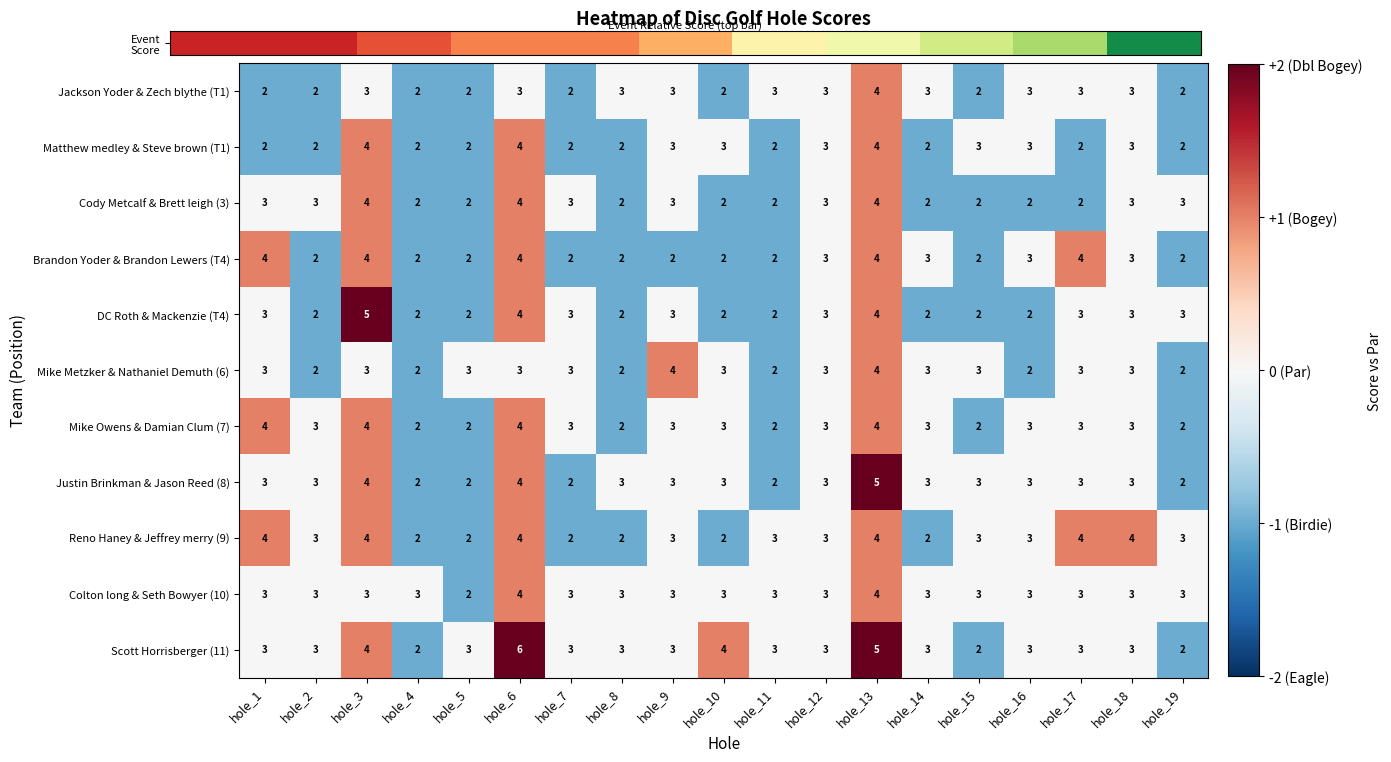

Count the Brandon Yoder & Brandon Lewers (T4) values in the range 2 to 4.

19